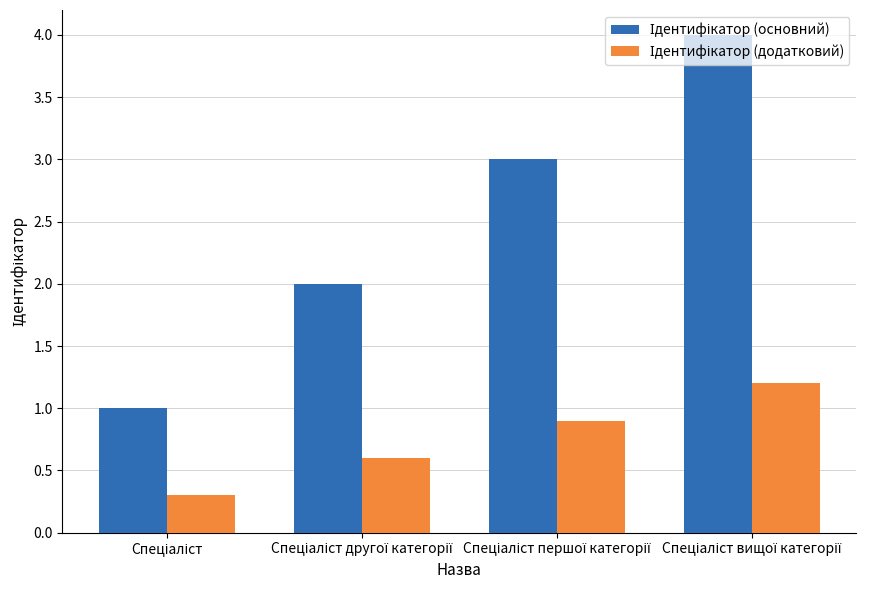

How many bars are there in each group?

2